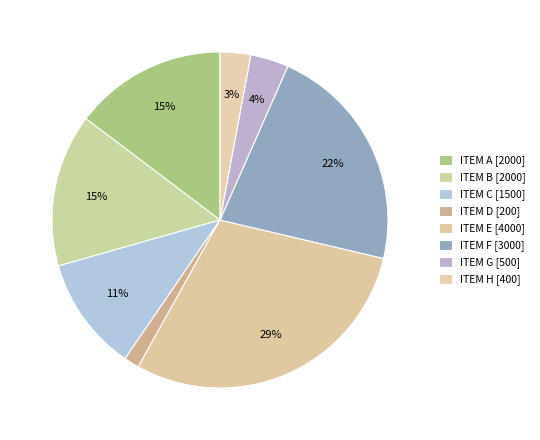

What is the smallest slice in the pie chart?

ITEM D